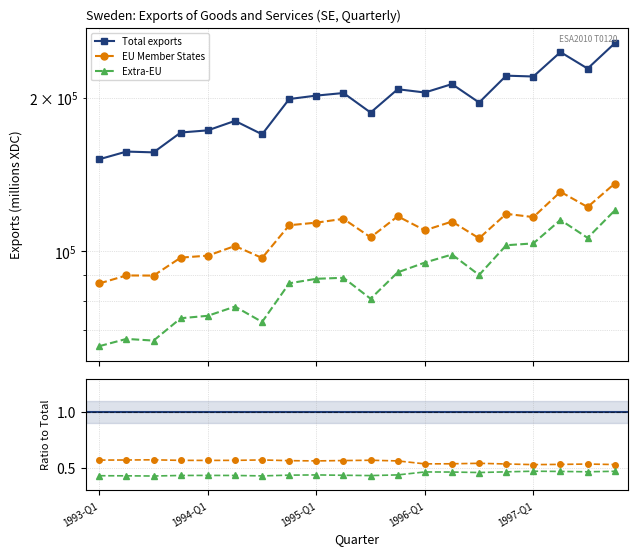

What value does the Total exports series have at 1997-Q1?

220397